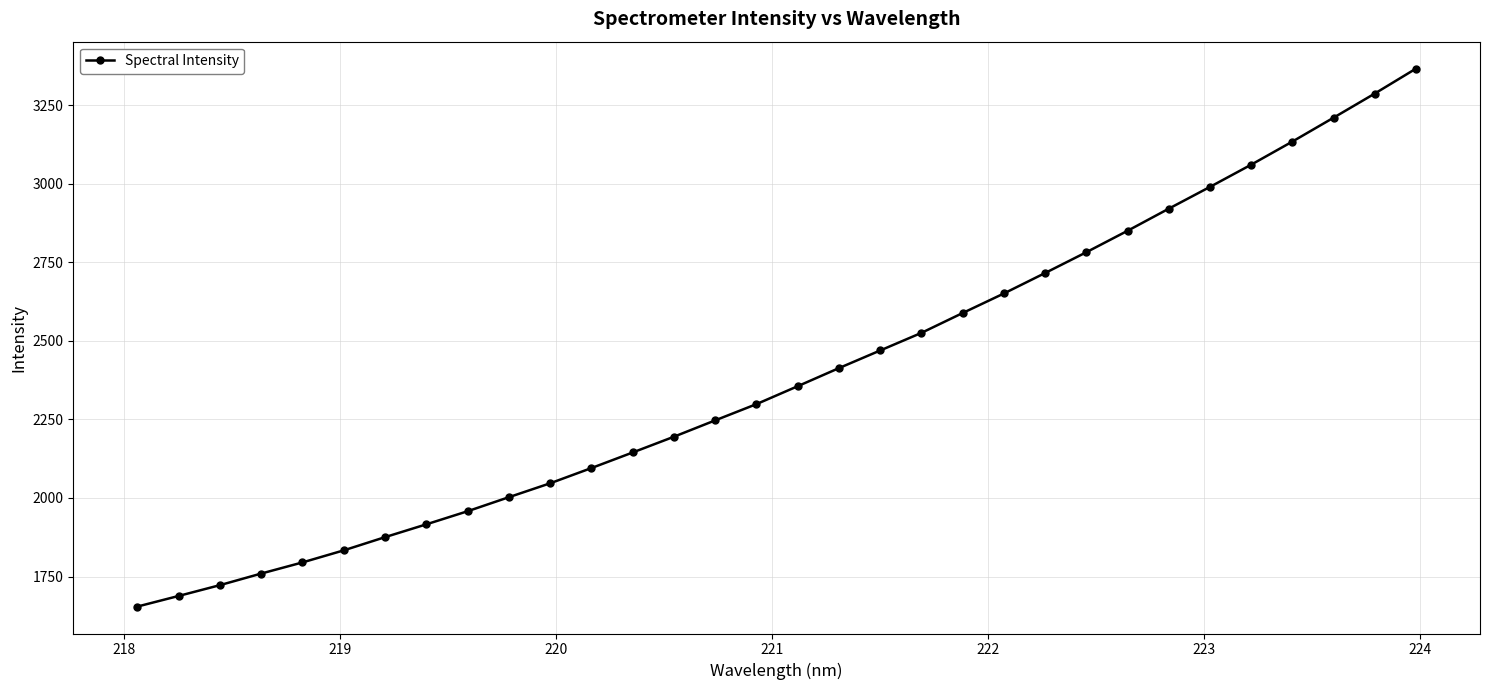

Count the number of categories in the chart.

32